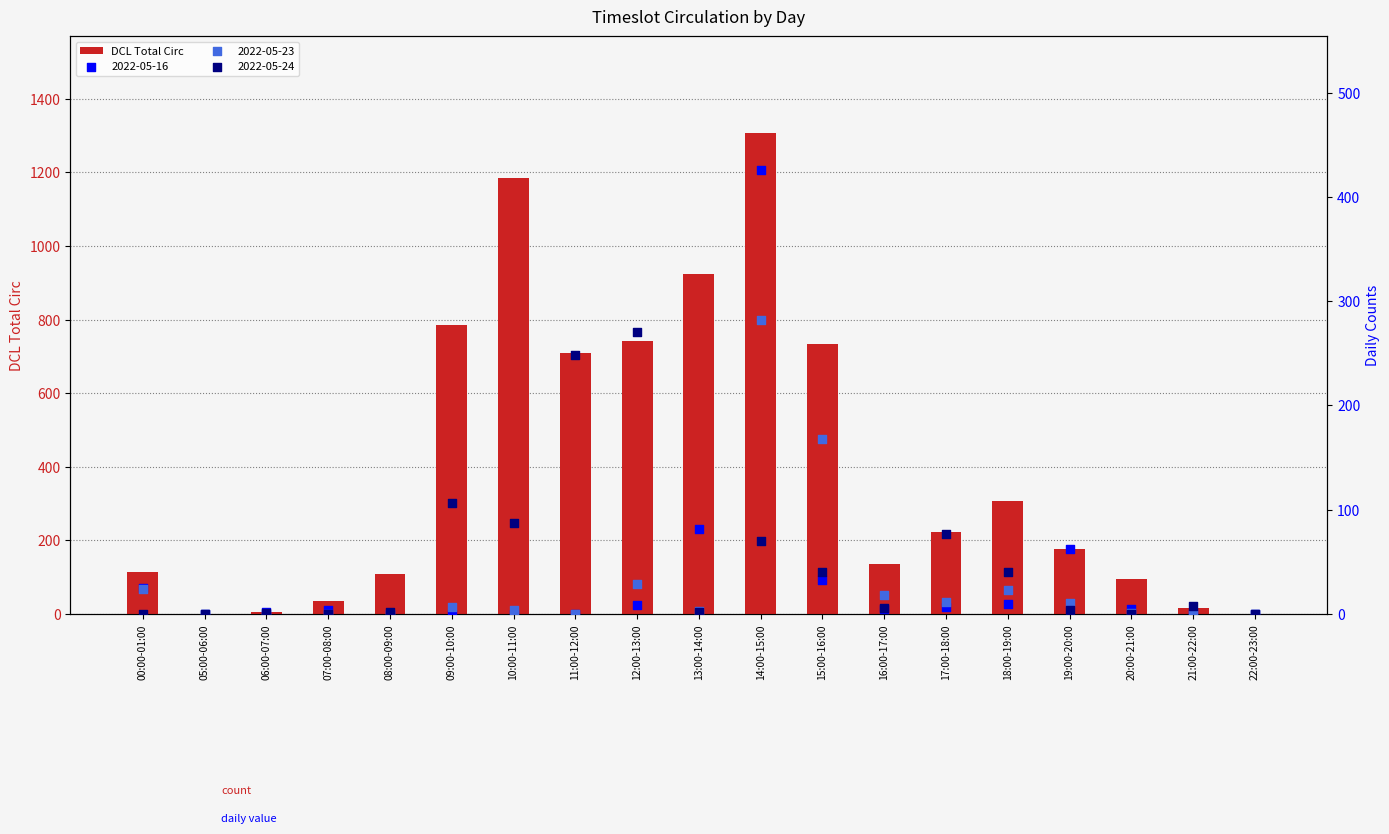

What is the change in value from 00:00-01:00 to 16:00-17:00?

+21